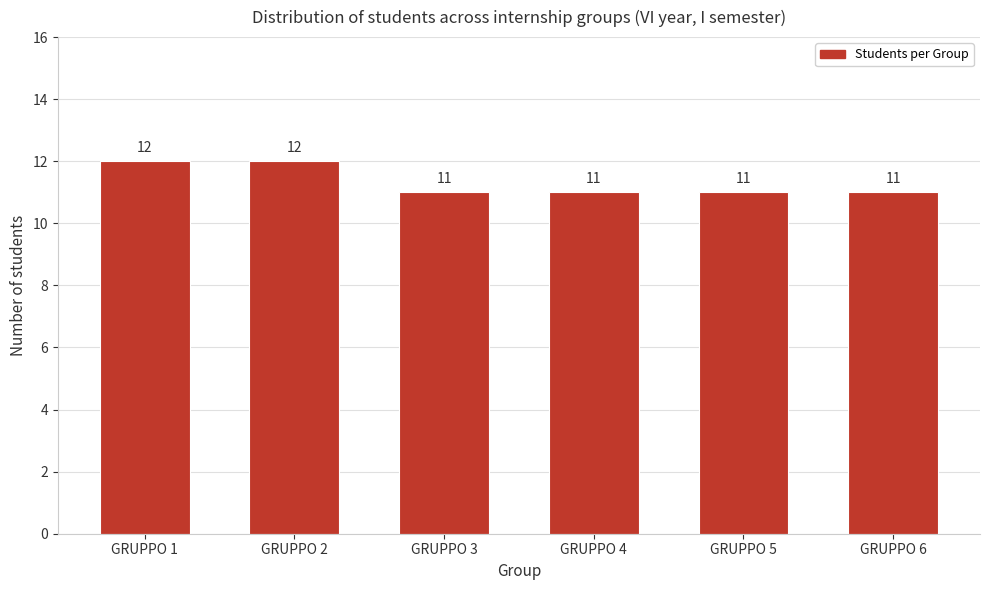

Reading left to right, transcribe all the data shown in this chart.

12	12	11	11	11	11